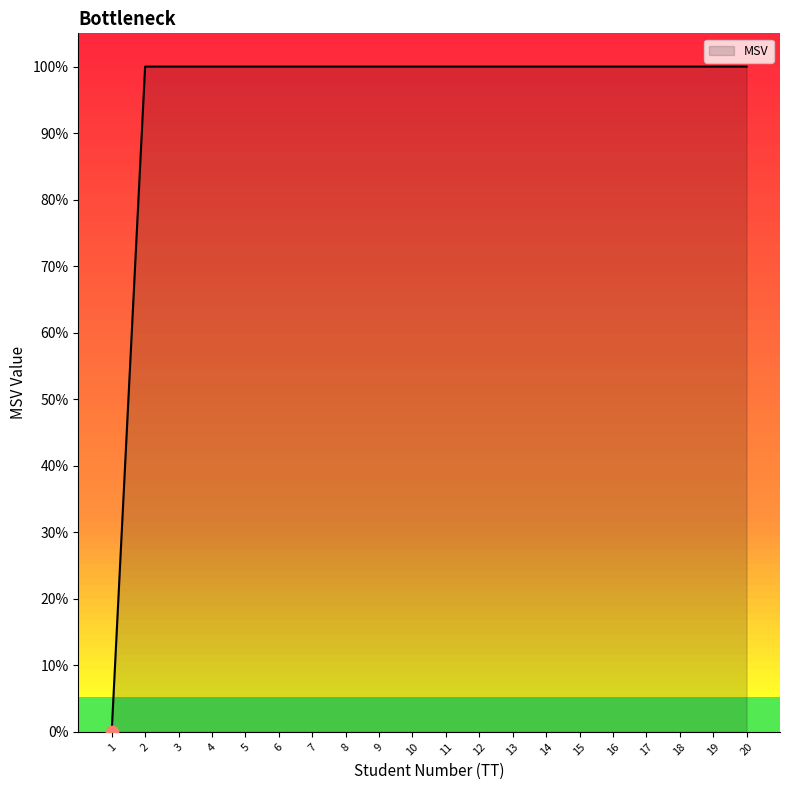

What is the ratio of the value at 4 to the value at 14?

1.0